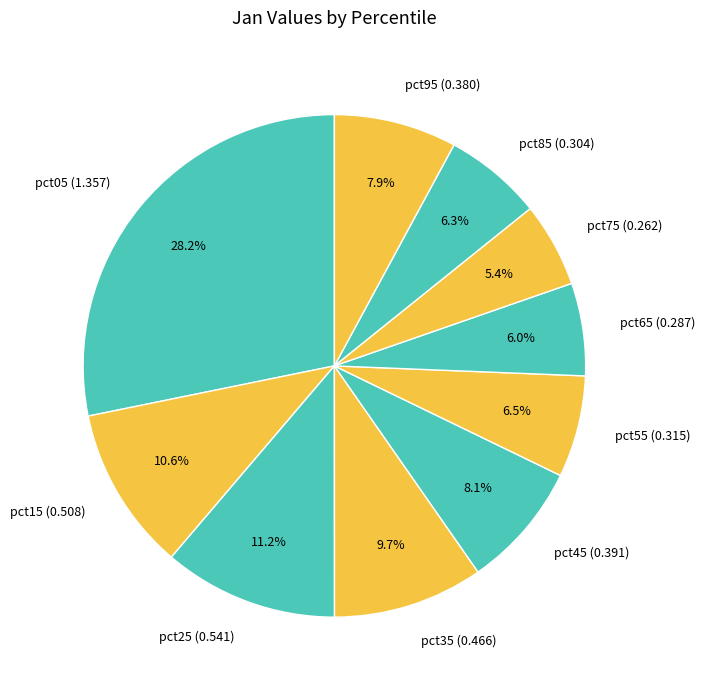

What portion of the pie excludes pct15?

89.4%